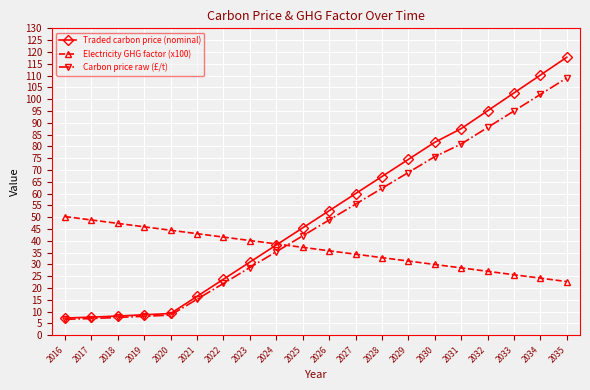

True or false: Traded carbon price (nominal) has more than 2 interior local peaks.

False